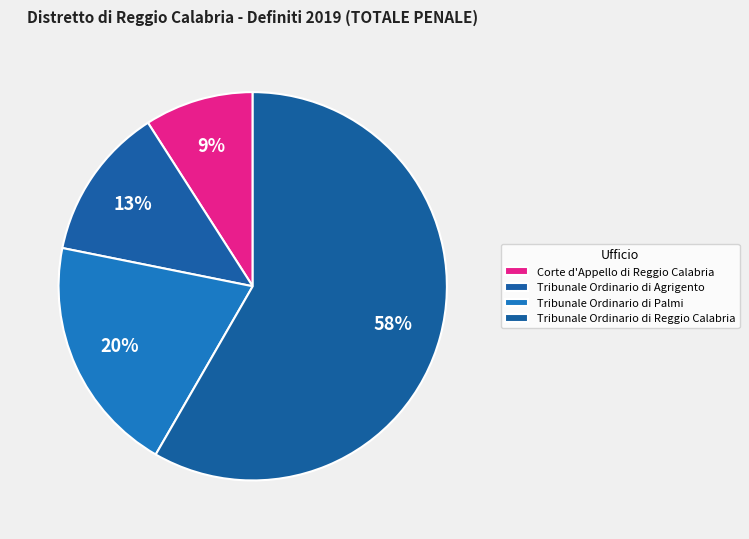

Rank the categories by value from highest to lowest.

Tribunale Ordinario di Reggio Calabria, Tribunale Ordinario di Palmi, Tribunale Ordinario di Agrigento, Corte d'Appello di Reggio Calabria